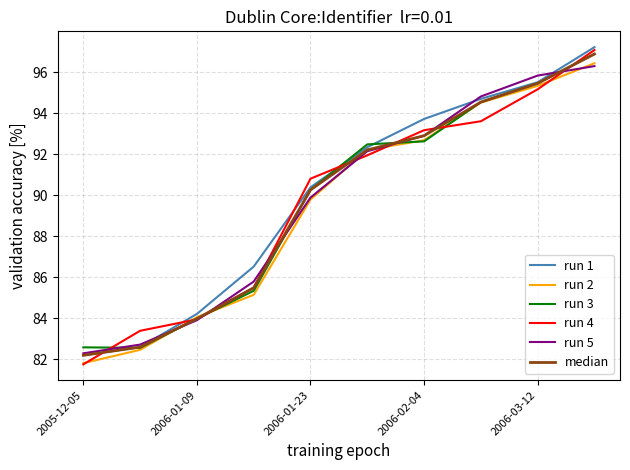

How many lines are shown in the chart?

6